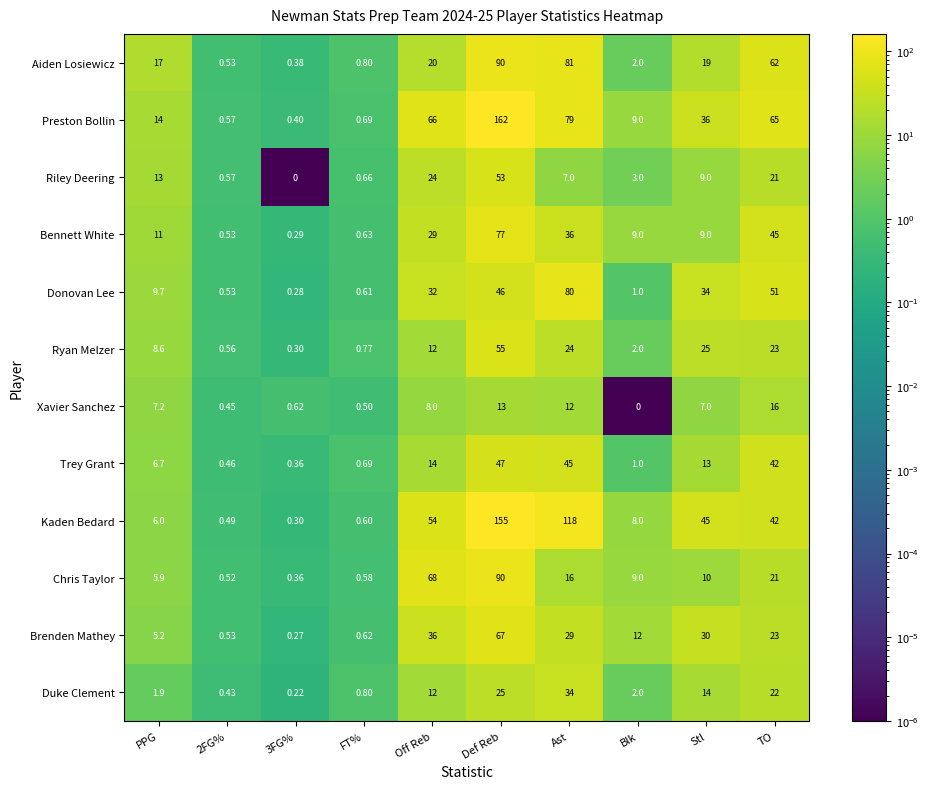

At which category does the chart reach its peak across all series?

Def Reb